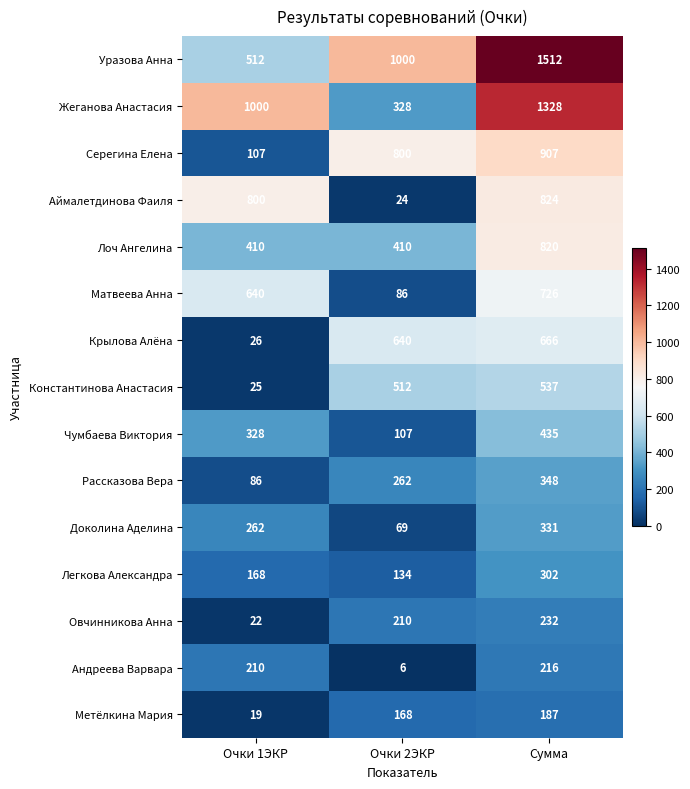

Is it true that Константинова Анастасия equals 750 at Сумма?

False